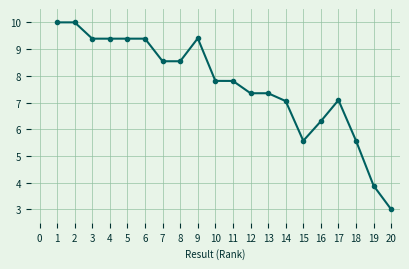

True or false: the data has more than 2 interior local peaks.

True